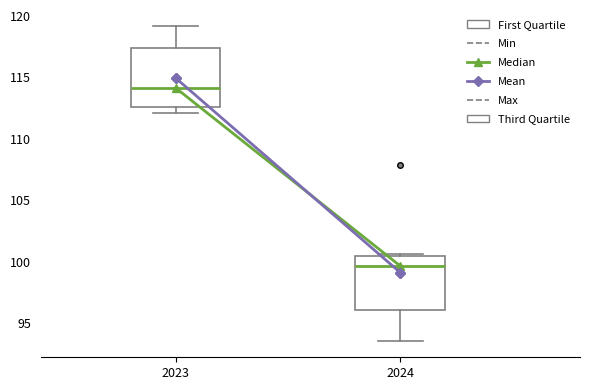

Which box's median line is the highest?

2023